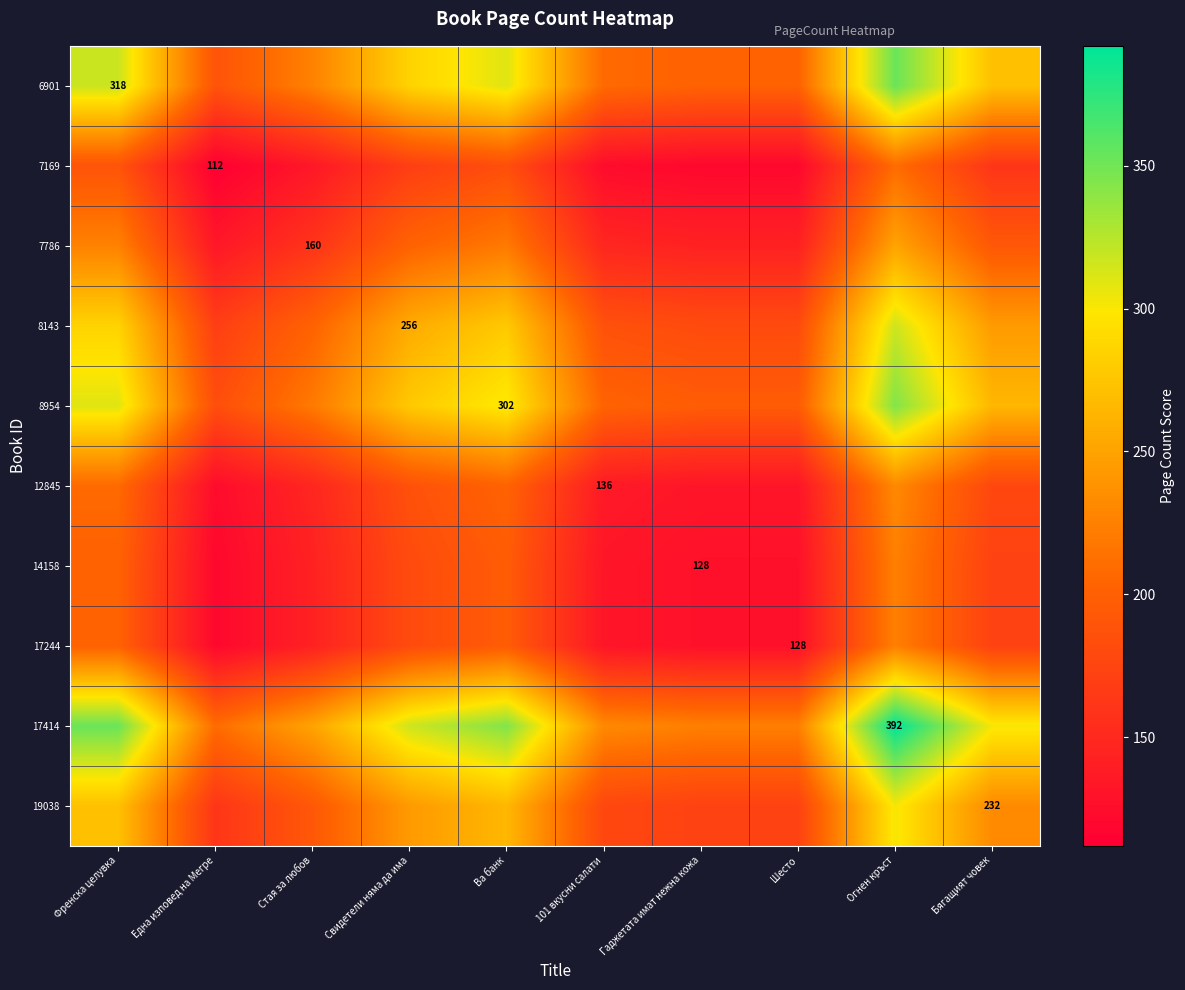

Rank the series at Френска целувка from lowest to highest value.

7169, 14158, 17244, 12845, 7786, 19038, 8143, 8954, 6901, 17414